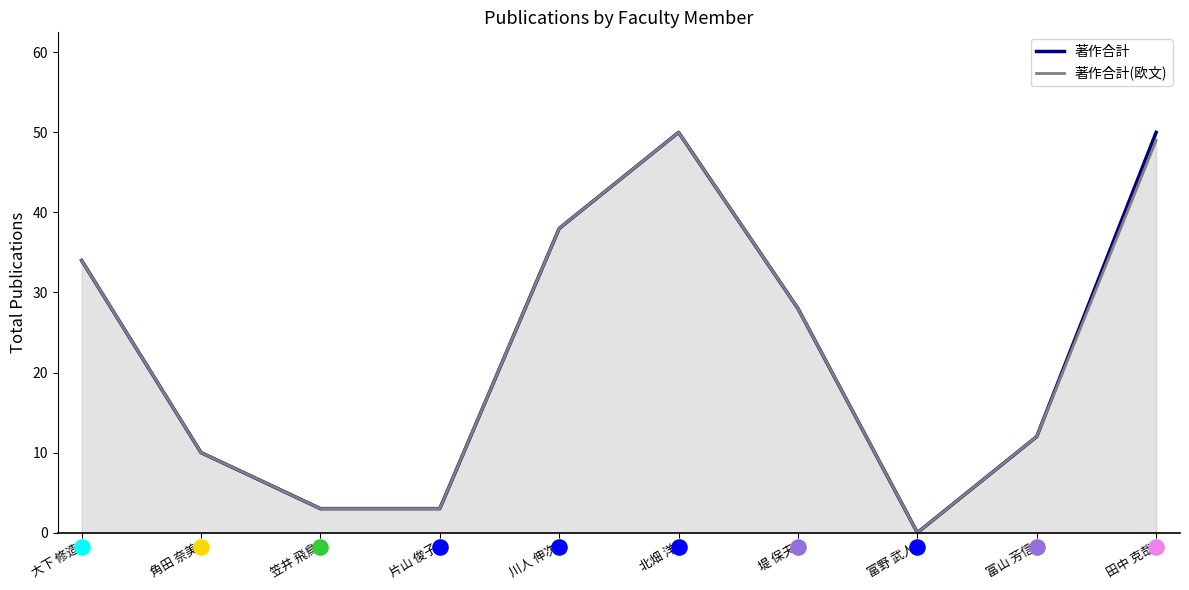

At which category is the sum across all series the highest?

北畑 洋